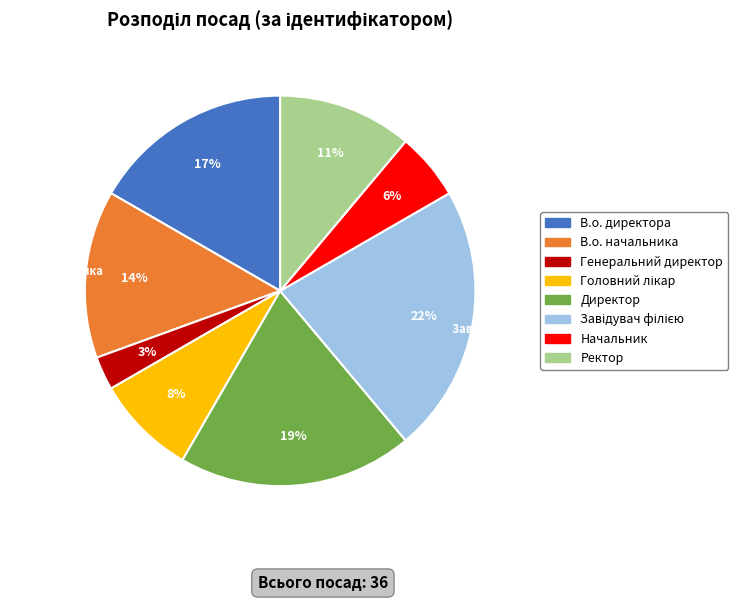

Which slice is the smallest?

Генеральний директор